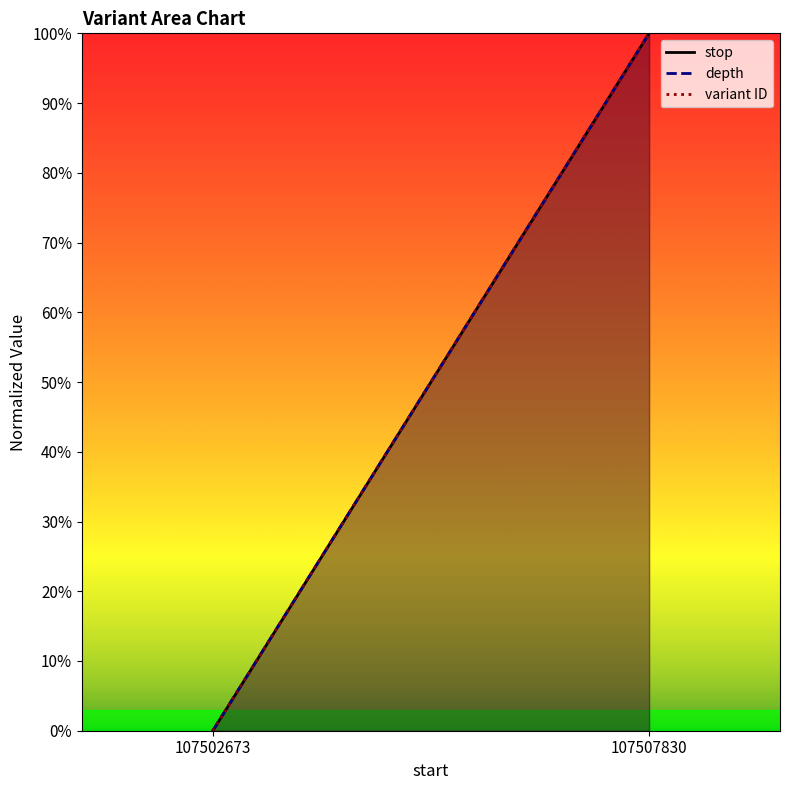

At which label is stop closest to 0?

107502673